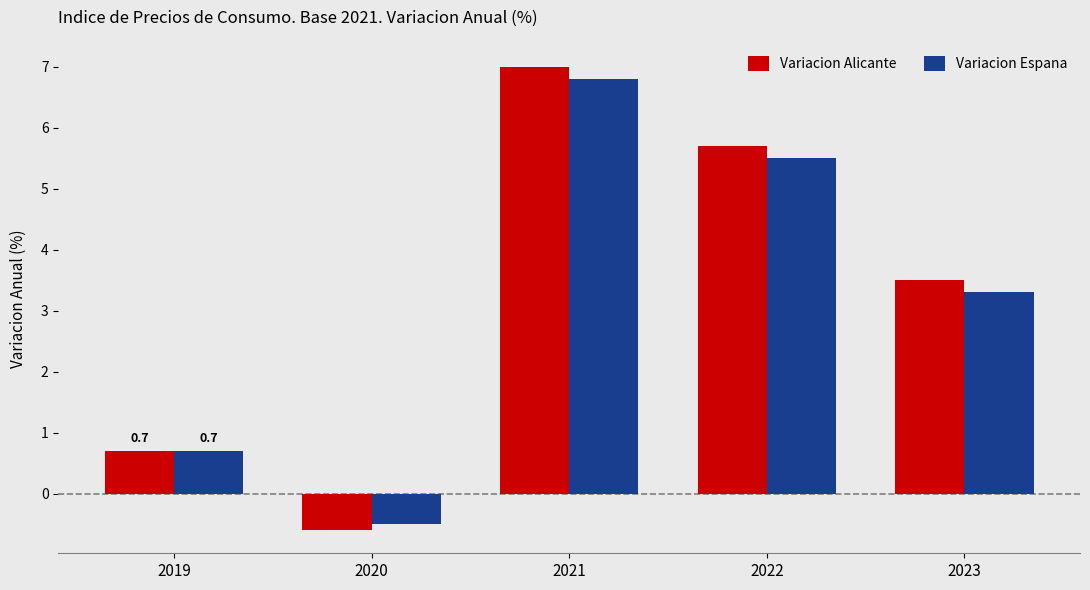

What is the difference between the maximum and minimum values in the Variacion Espana series?

7.3